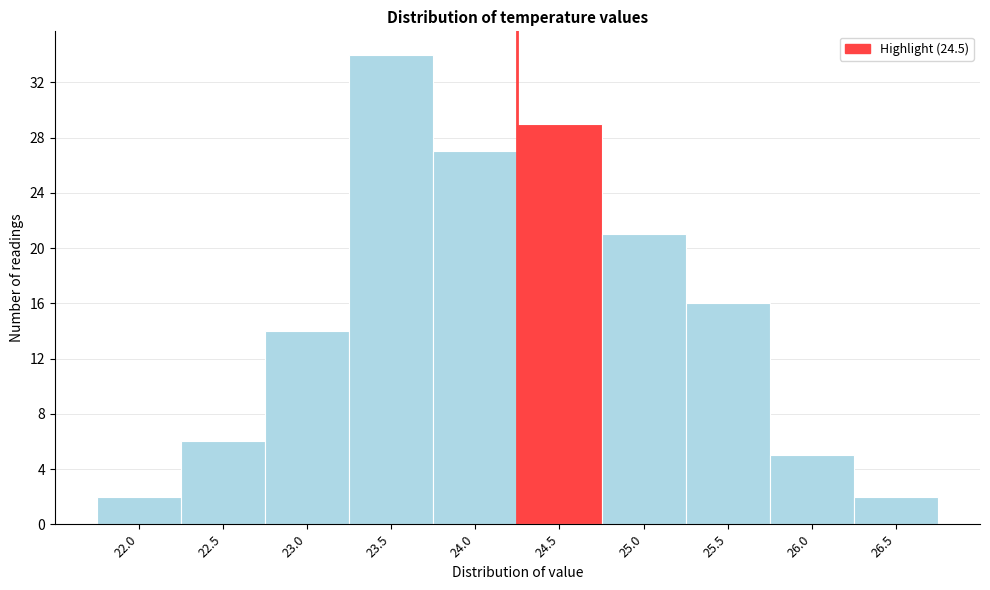

Reading left to right, what are all the values shown in this chart?

2	6	14	34	27	29	21	16	5	2